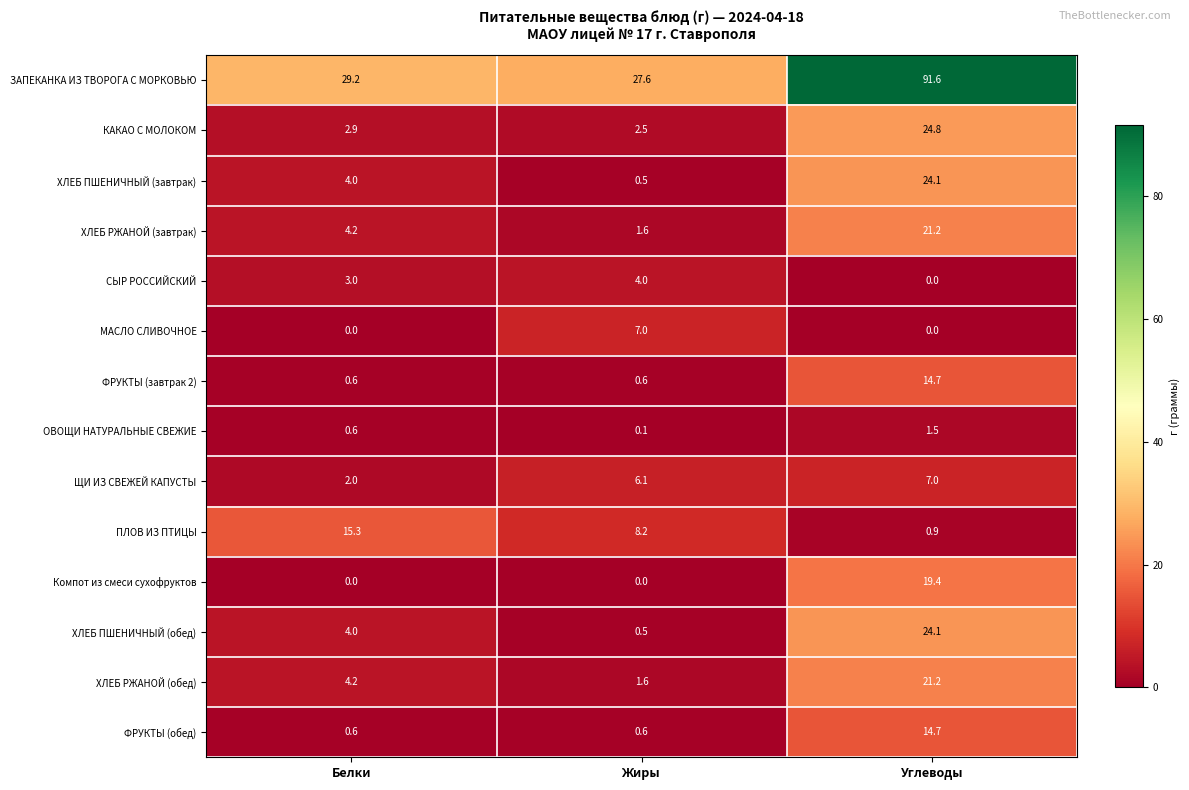

Which series has the largest range (max minus min)?

ЗАПЕКАНКА ИЗ ТВОРОГА С МОРКОВЬЮ